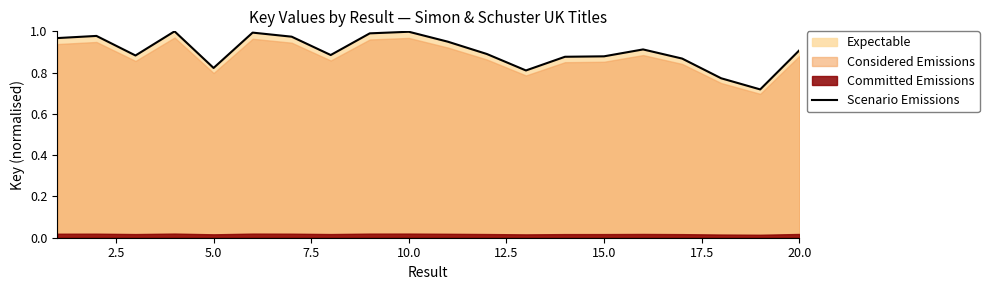

Is it true that Scenario Emissions equals 1.3 at 20.0?

False